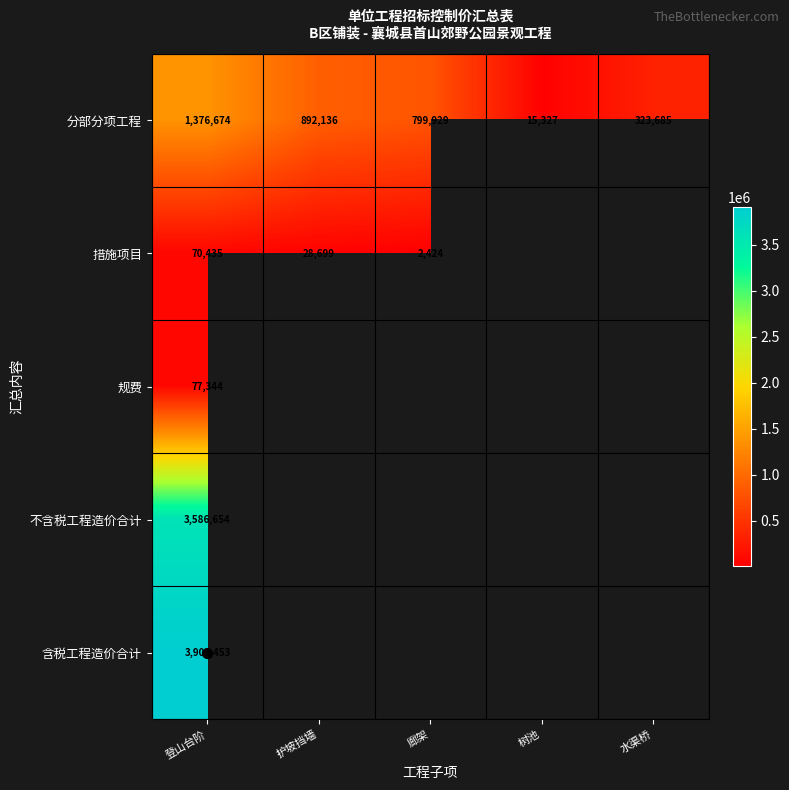

At which category is the sum across all series the highest?

登山台阶